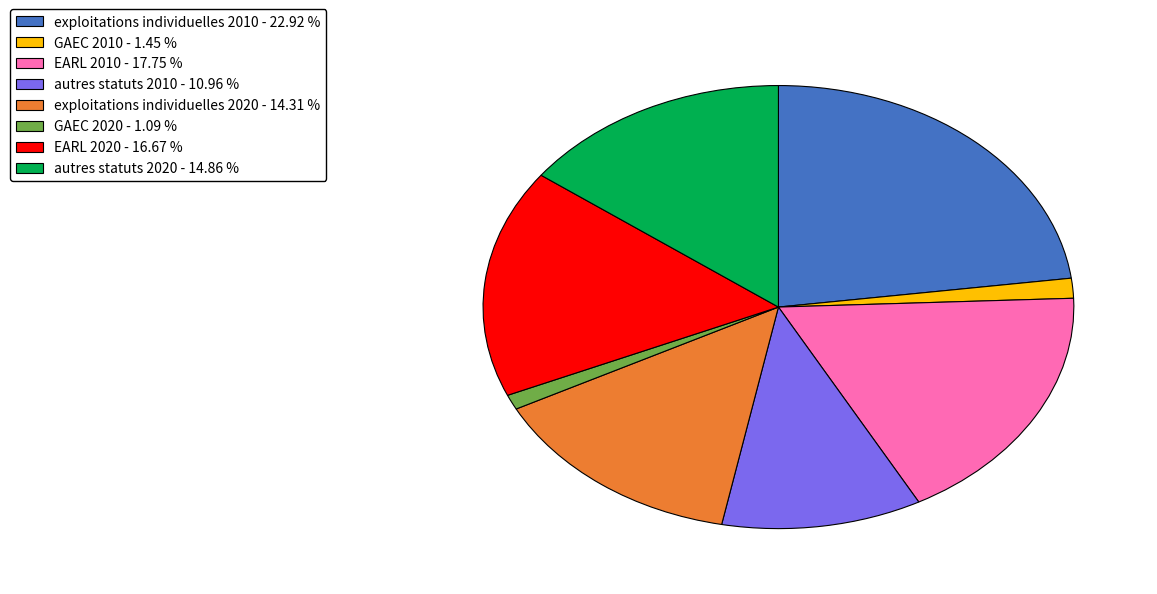

Which category has the biggest portion of the pie?

exploitations individuelles 2010